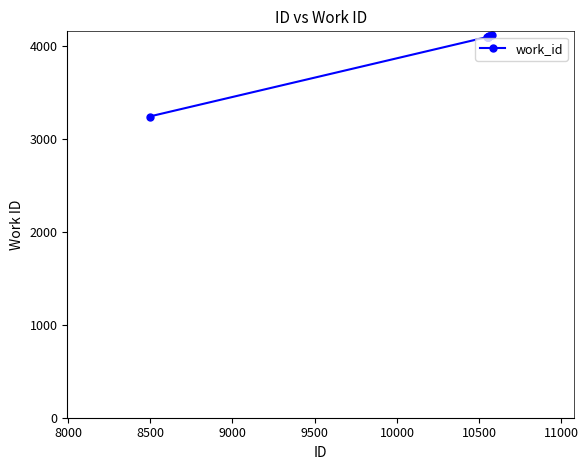

What is the maximum value shown in the chart?

4115